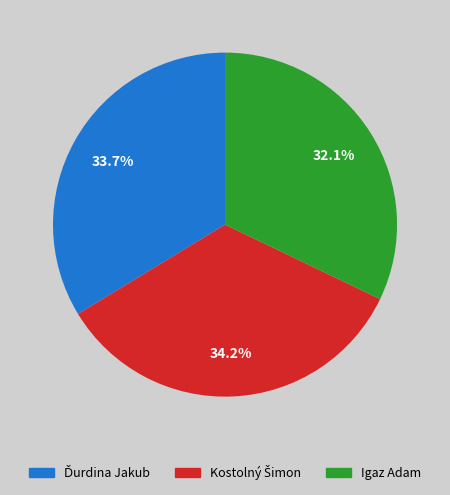

What is the smallest slice in the pie chart?

Igaz Adam